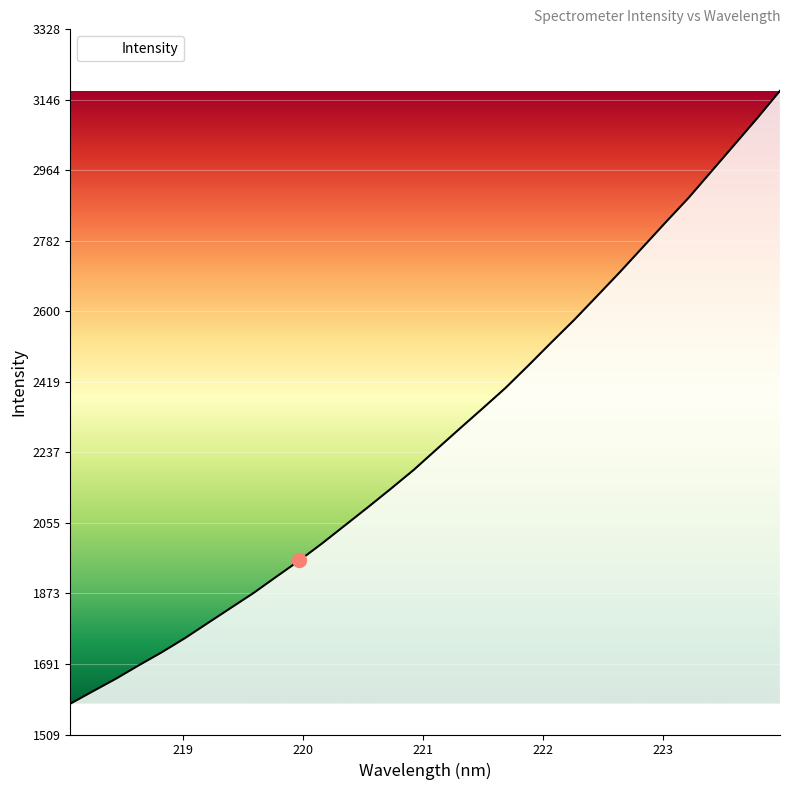

What is the difference between the second highest and minimum values?

1509.9